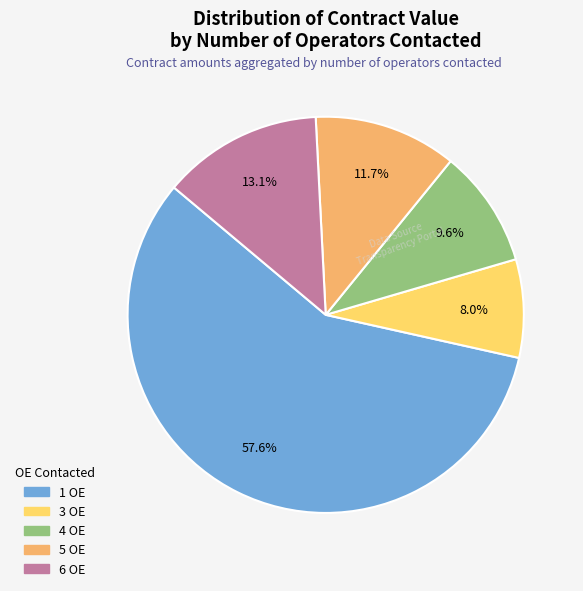

Does any single category account for the majority?

Yes